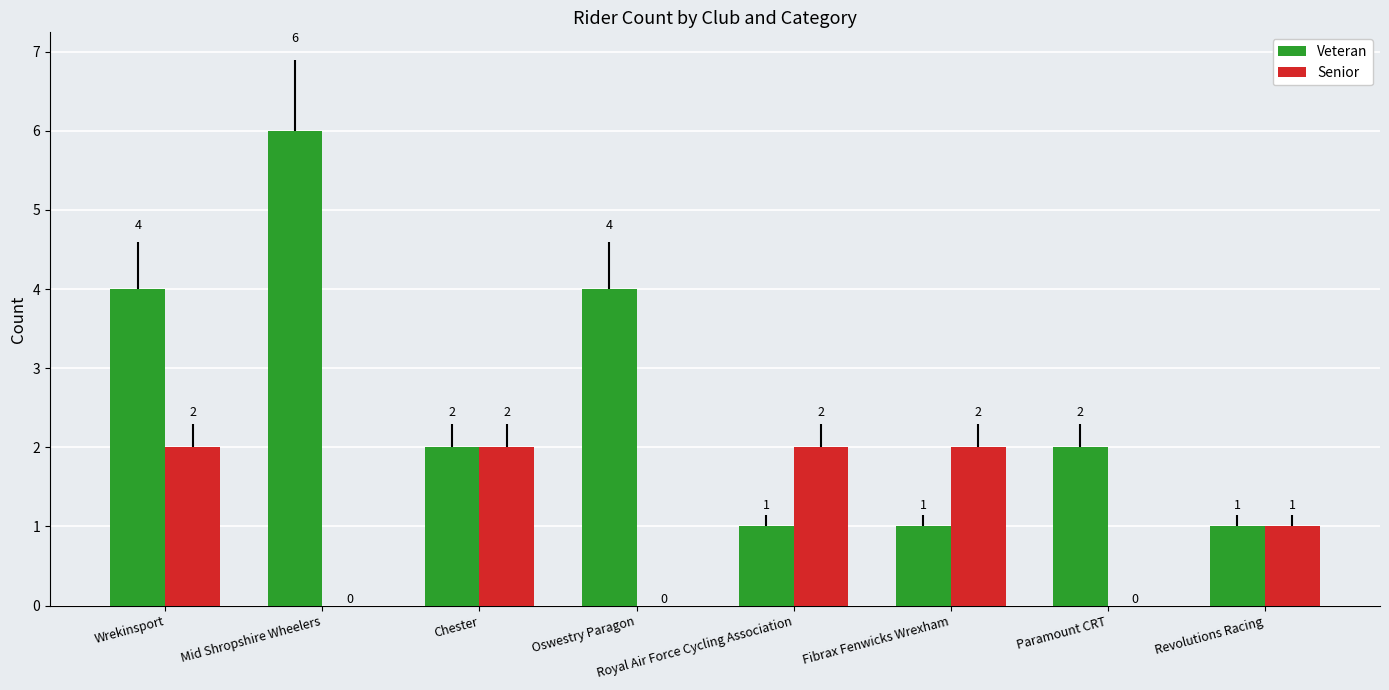

At which label does Veteran first exceed 2?

Wrekinsport